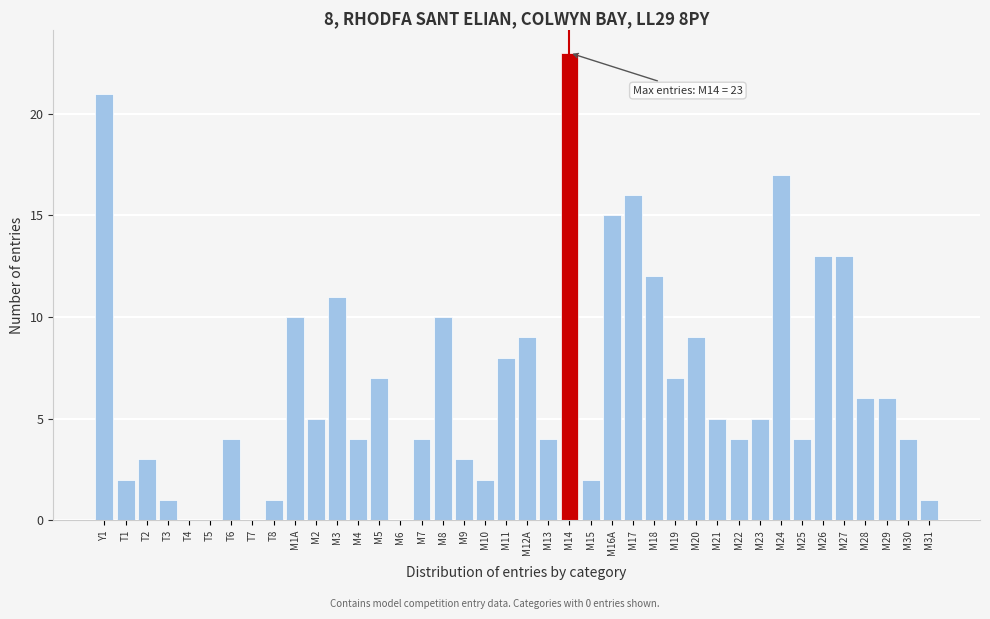

What is the maximum value shown in the chart?

23